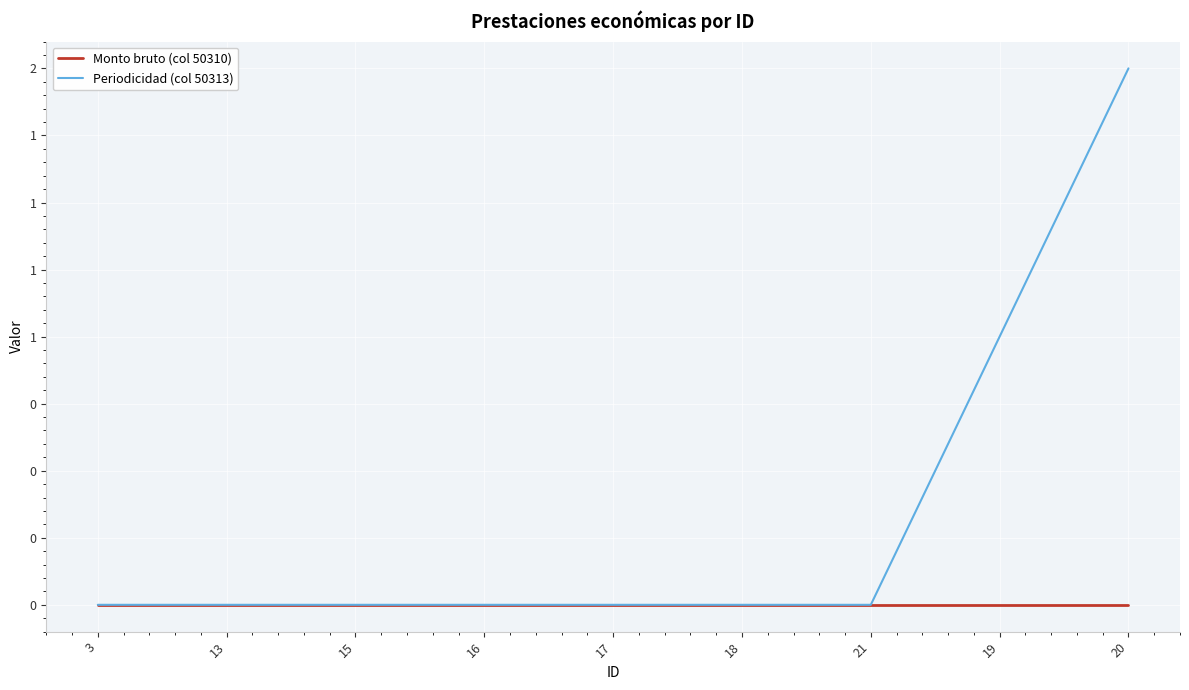

Reading left to right, what are all the values shown in this chart?

Monto bruto (col 50310): 0	0	0	0	0	0	0	0	0
Periodicidad (col 50313): 0	0	0	0	0	0	0	1	2